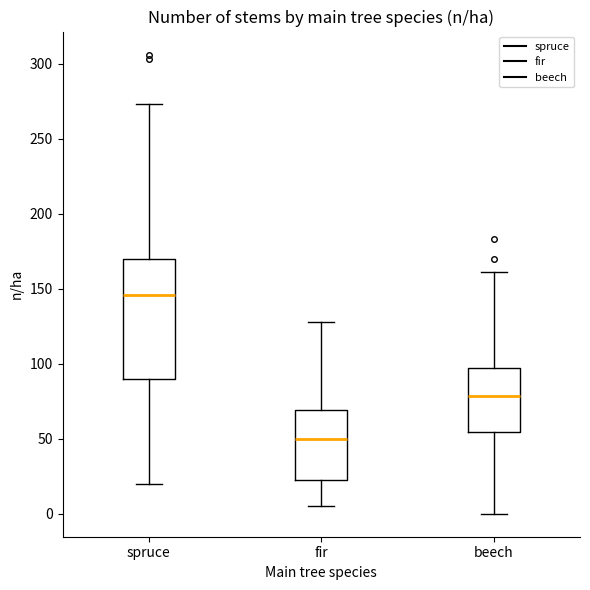

Which box has the highest median line?

spruce